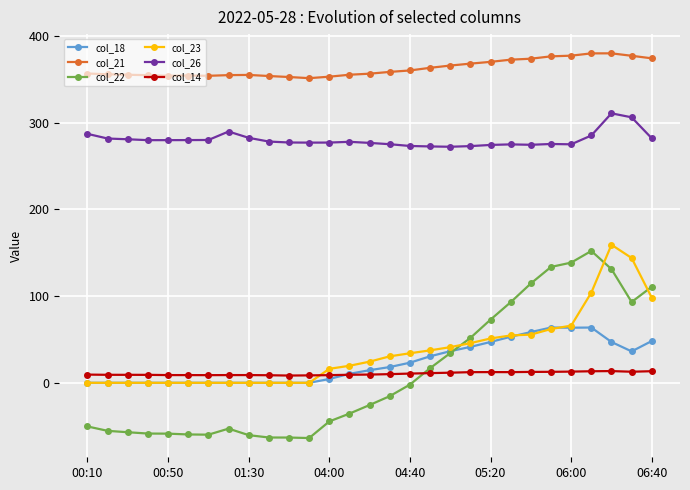

At how many categories does at least one series exceed 198?

29